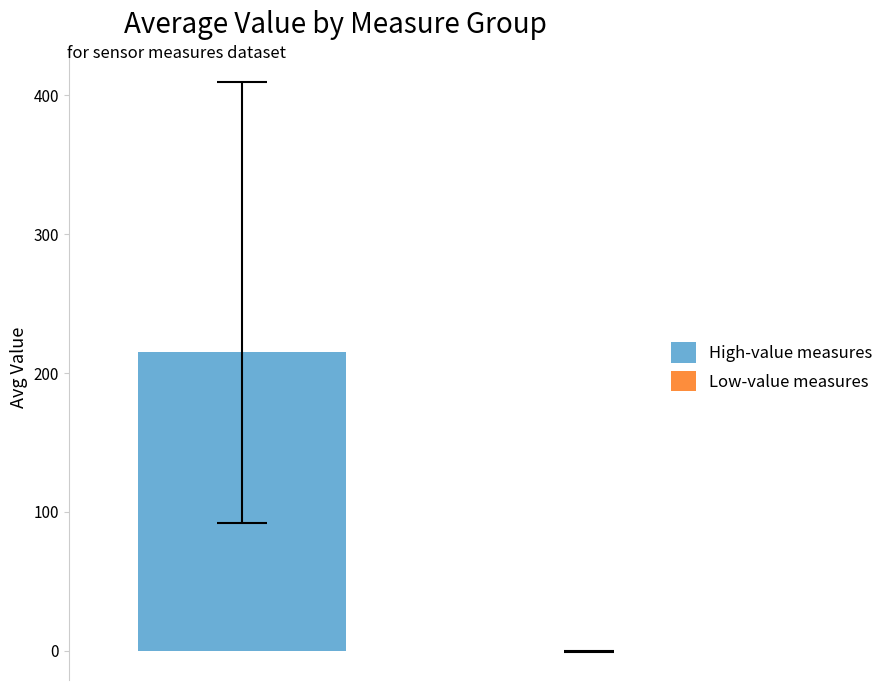

What is the maximum value shown in the chart?

215.4